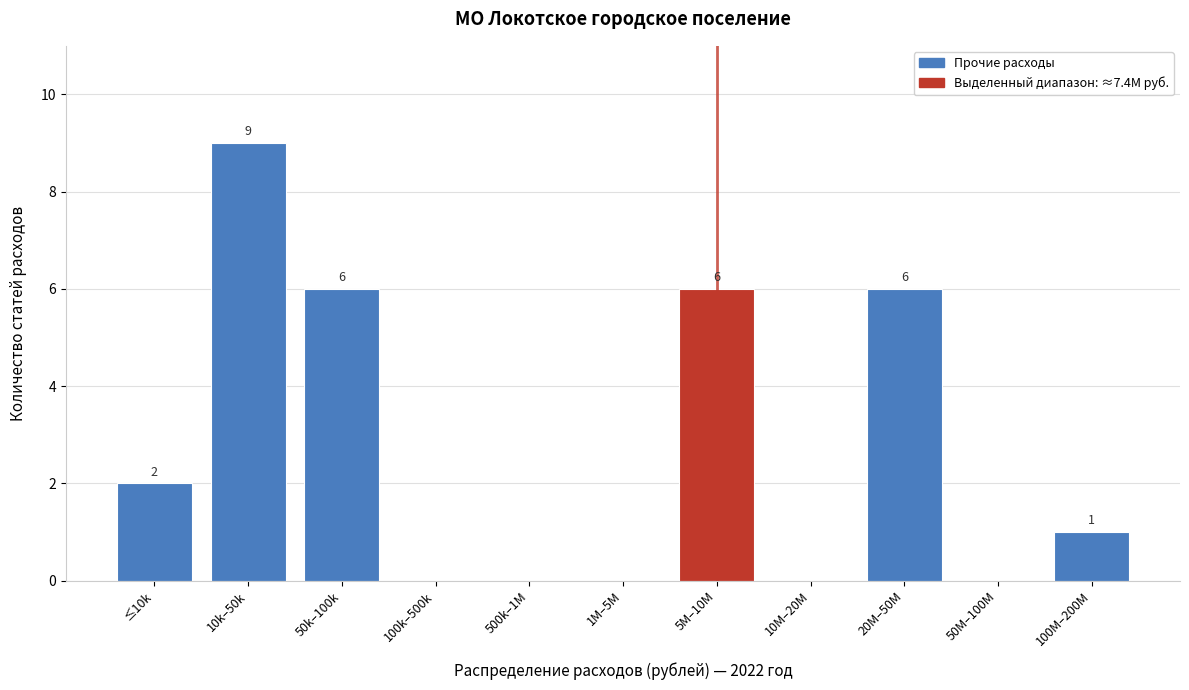

Is it true that the value at 1M–5M is 0?

True